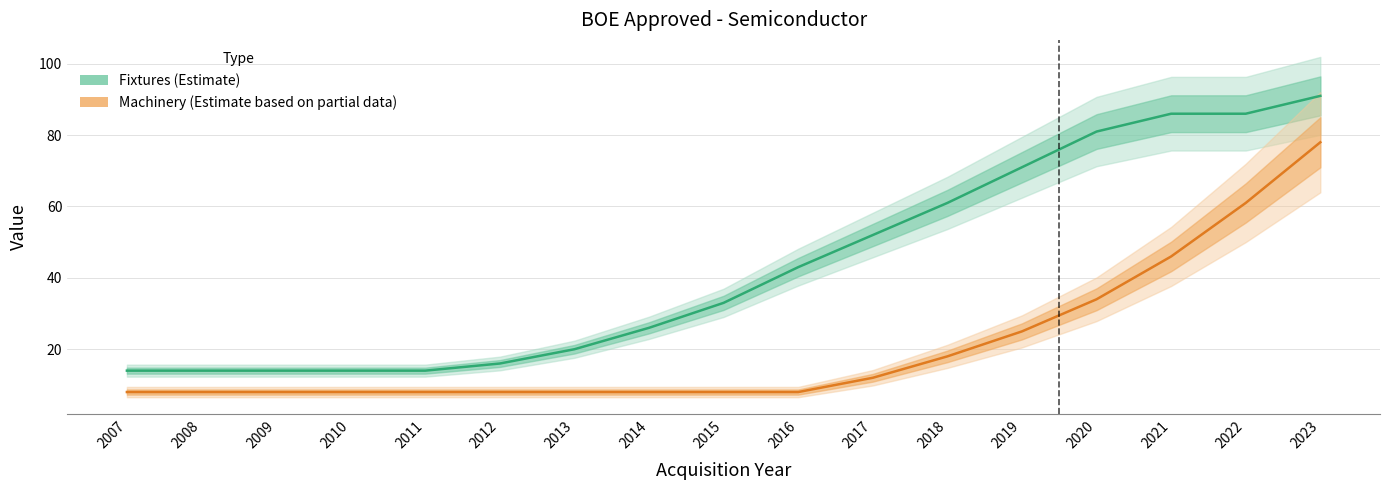

Which label corresponds to the largest value in the chart?

2023